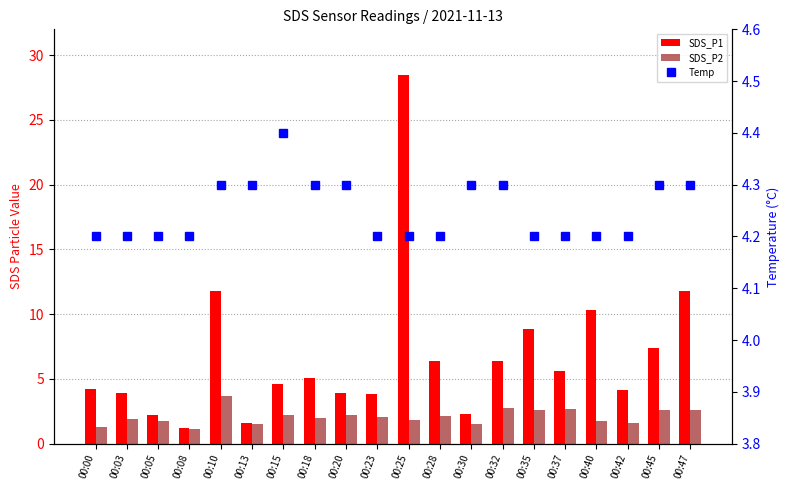

Reading left to right, extract all data points from this chart.

SDS_P1: 00:00=4.2	00:03=3.9	00:05=2.2	00:08=1.2	00:10=11.8	00:13=1.6	00:15=4.6	00:18=5.1	00:20=3.9	00:23=3.8	00:25=28.5	00:28=6.4	00:30=2.3	00:32=6.3	00:35=8.8	00:37=5.6	00:40=10.3	00:42=4.2	00:45=7.4	00:47=11.8
SDS_P2: 00:00=1.2	00:03=1.9	00:05=1.7	00:08=1.1	00:10=3.7	00:13=1.5	00:15=2.2	00:18=2.0	00:20=2.2	00:23=2.1	00:25=1.8	00:28=2.1	00:30=1.5	00:32=2.7	00:35=2.6	00:37=2.7	00:40=1.7	00:42=1.6	00:45=2.6	00:47=2.6
Temp: 00:00=4.2	00:03=4.2	00:05=4.2	00:08=4.2	00:10=4.3	00:13=4.3	00:15=4.4	00:18=4.3	00:20=4.3	00:23=4.2	00:25=4.2	00:28=4.2	00:30=4.3	00:32=4.3	00:35=4.2	00:37=4.2	00:40=4.2	00:42=4.2	00:45=4.3	00:47=4.3